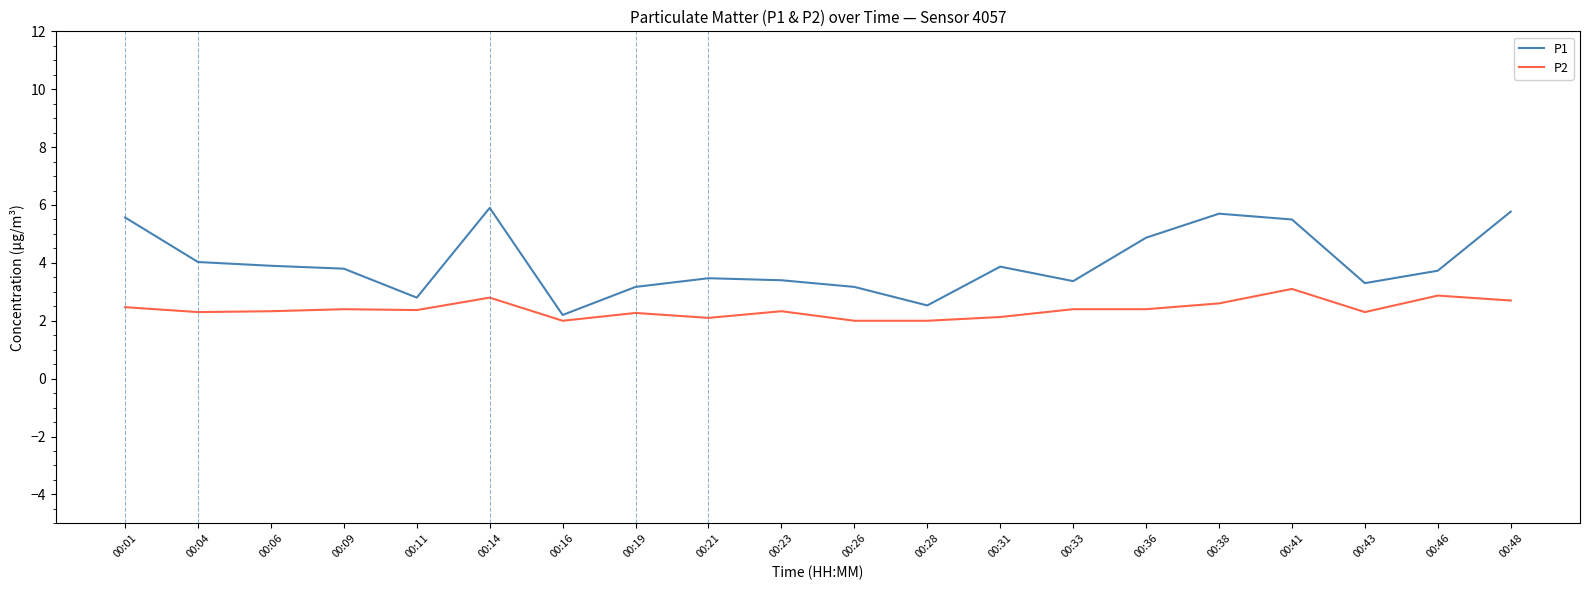

How many lines are shown in the chart?

2